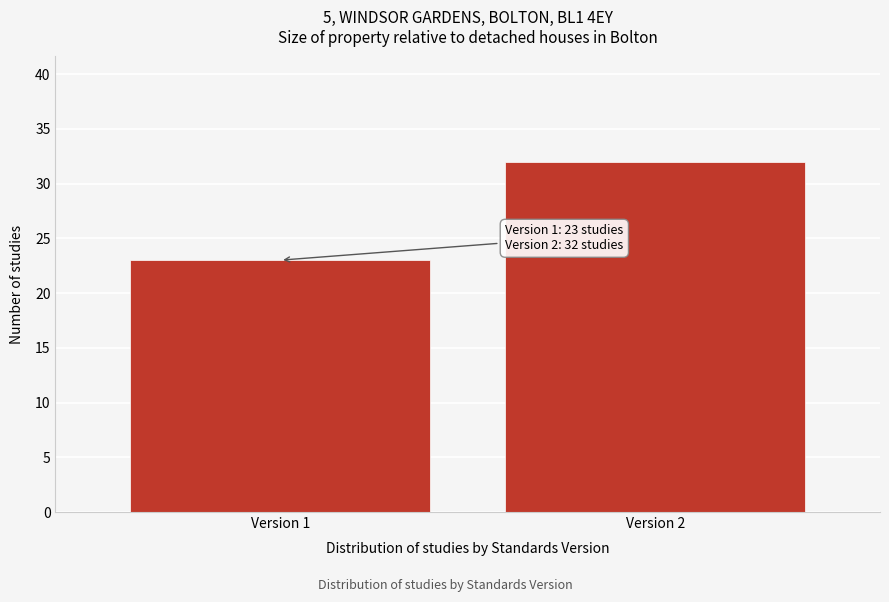

Reading left to right, what are all the values shown in this chart?

23	32